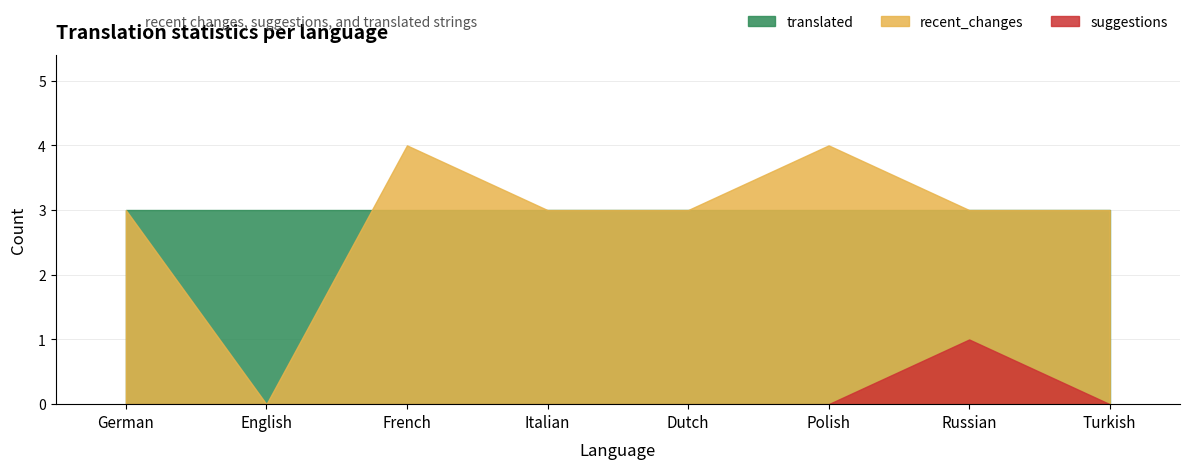

At which category is the sum across all series the highest?

French